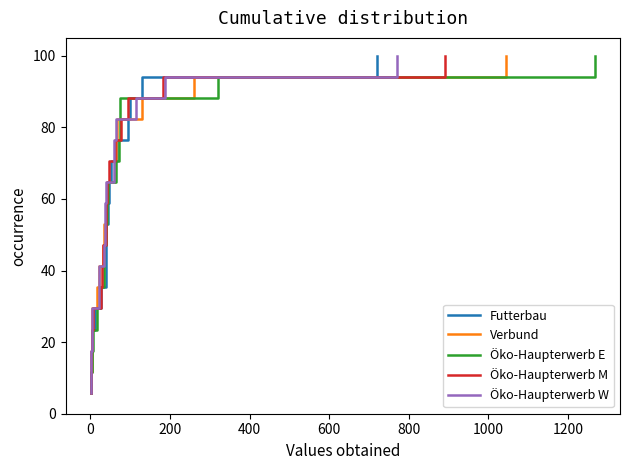

What is the maximum value for Futterbau?

100.0